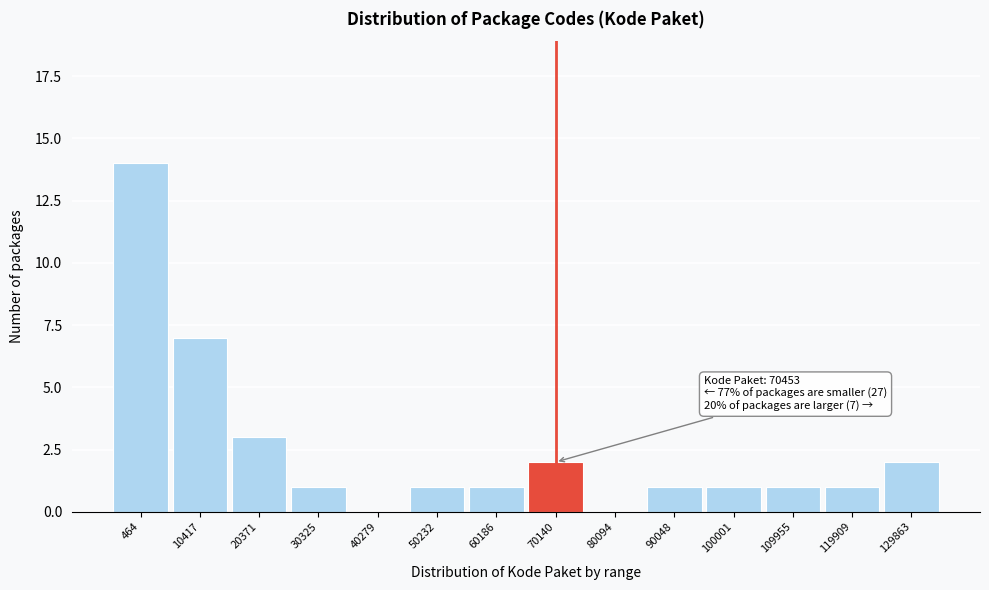

Reading left to right, list all the values displayed in this chart.

464=14	10417=7	20371=3	30325=1	40279=0	50232=1	60186=1	70140=2	80094=0	90048=1	100001=1	109955=1	119909=1	129863=2